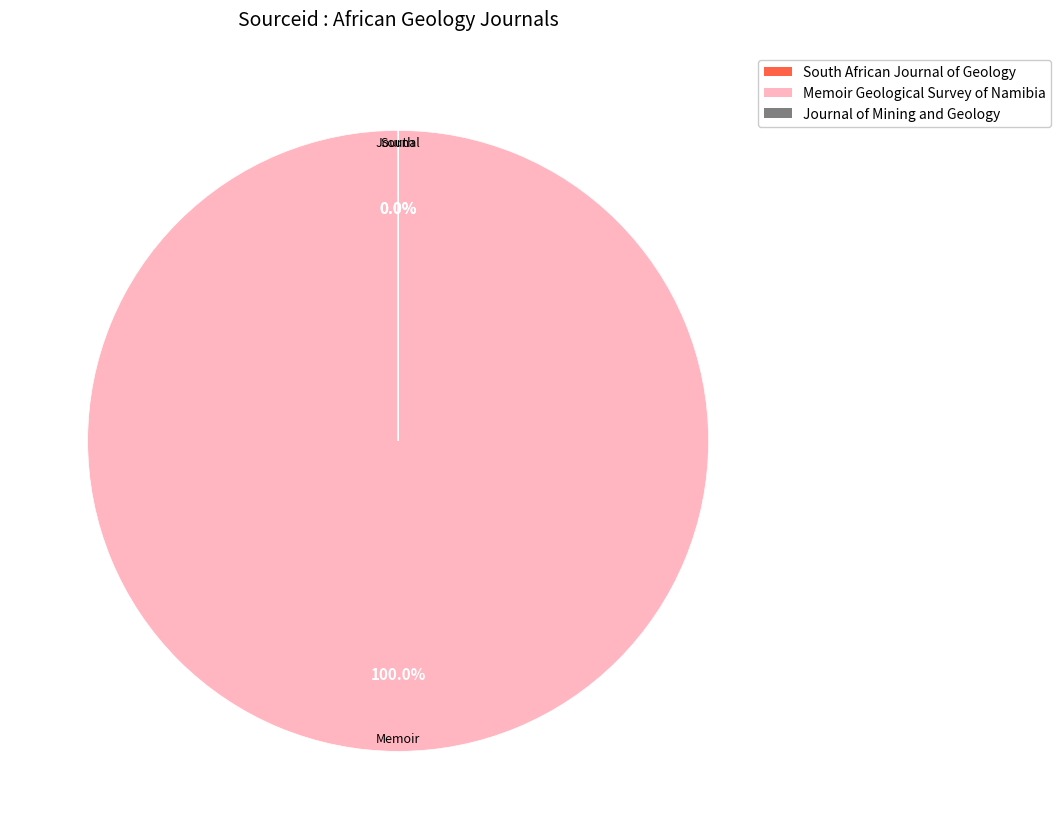

Does South African Journal of Geology represent more than half of the total?

No